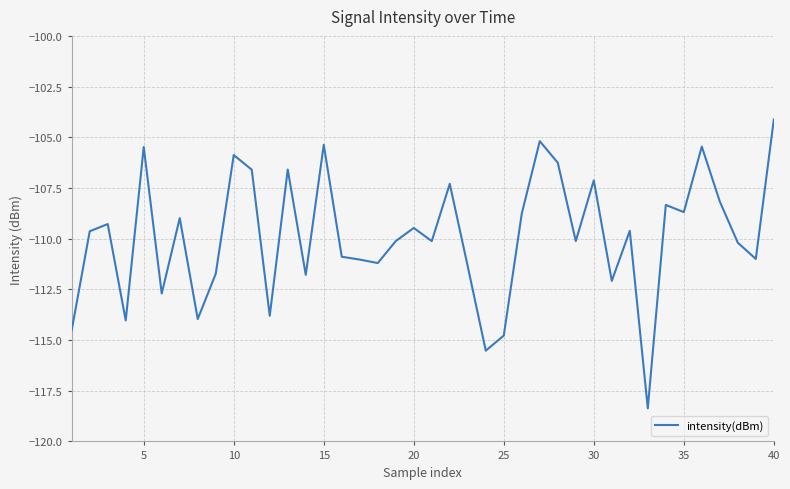

What is the greatest value displayed?

-104.1